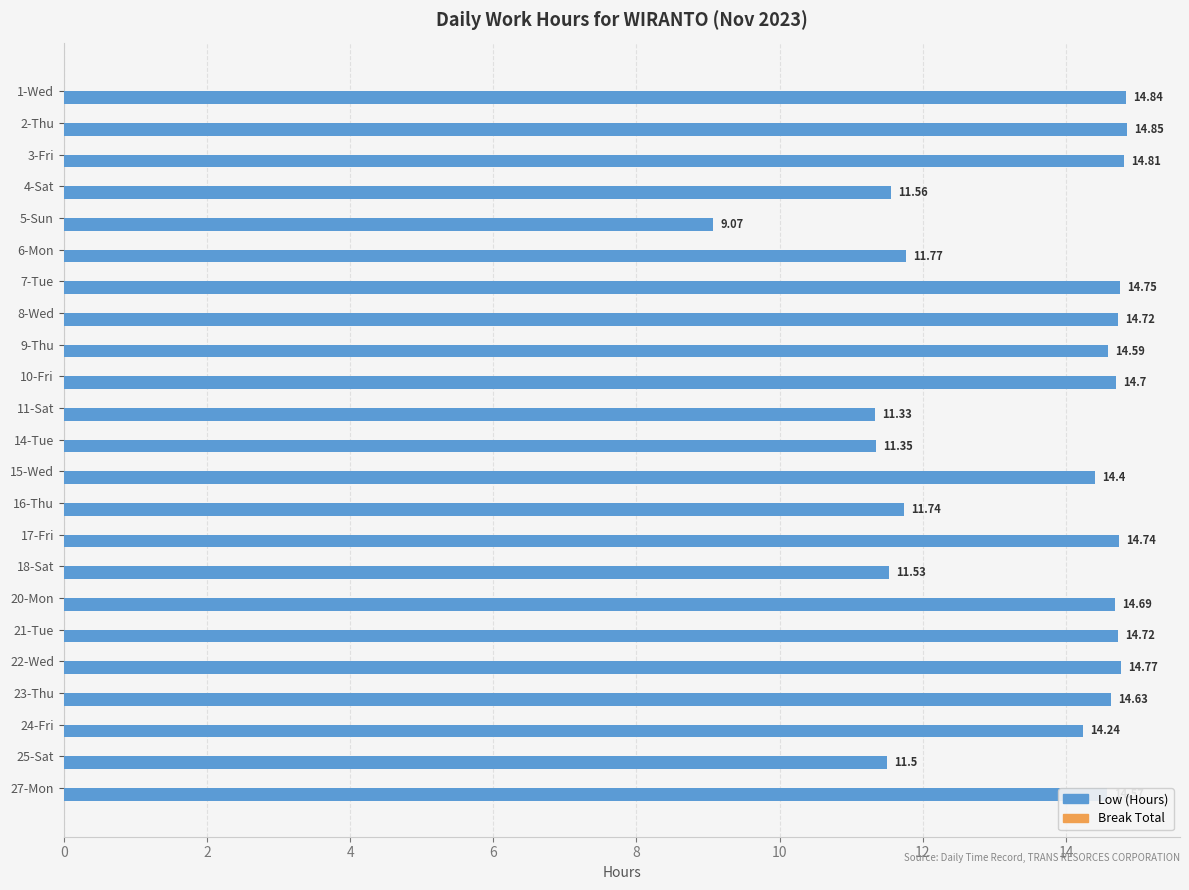

What is the average value?

13.5